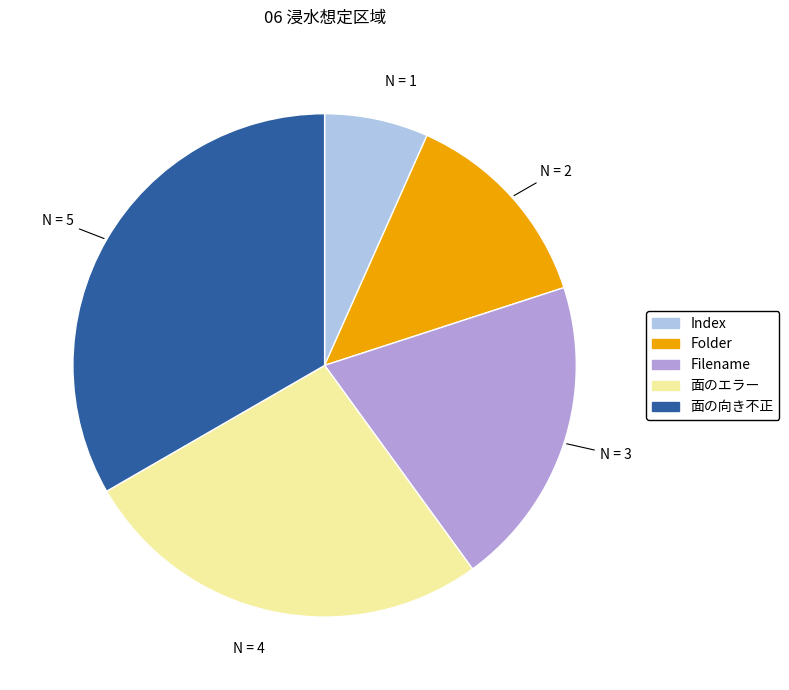

Combined, do 面の向き不正 and Filename account for over 50%?

Yes